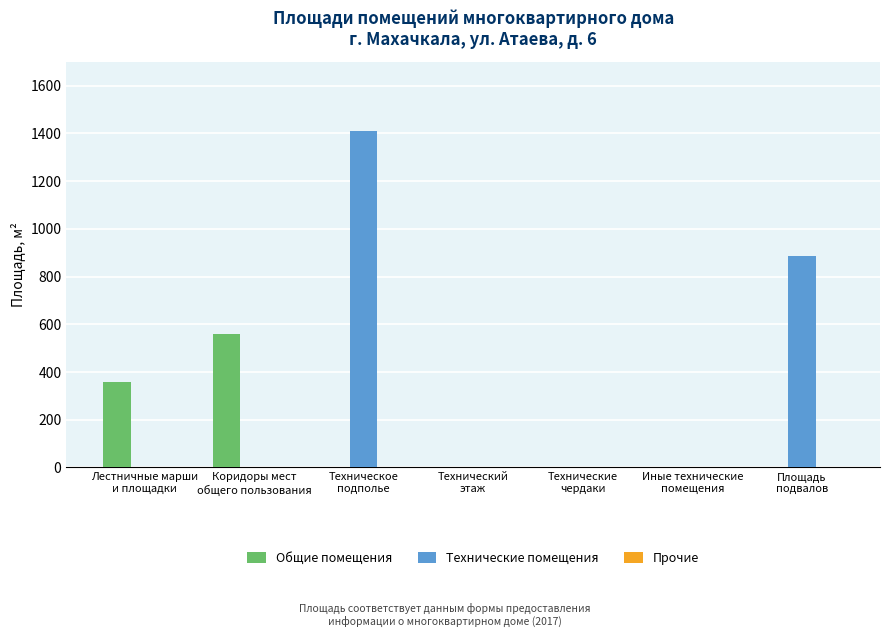

Which series has the widest spread of values?

Технические помещения